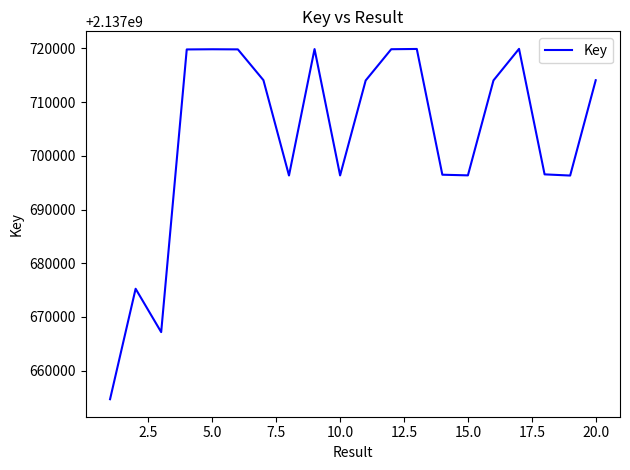

How many series are shown in this chart?

1